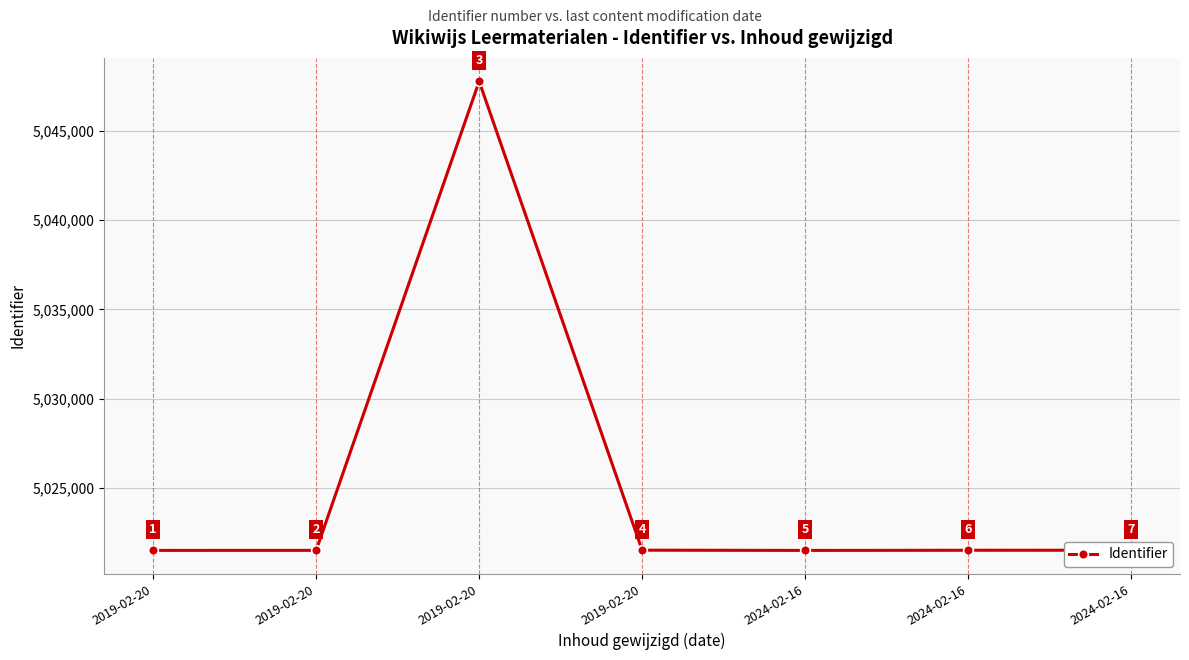

How many interior local valleys (lower than both neighbors) does the data have?

1